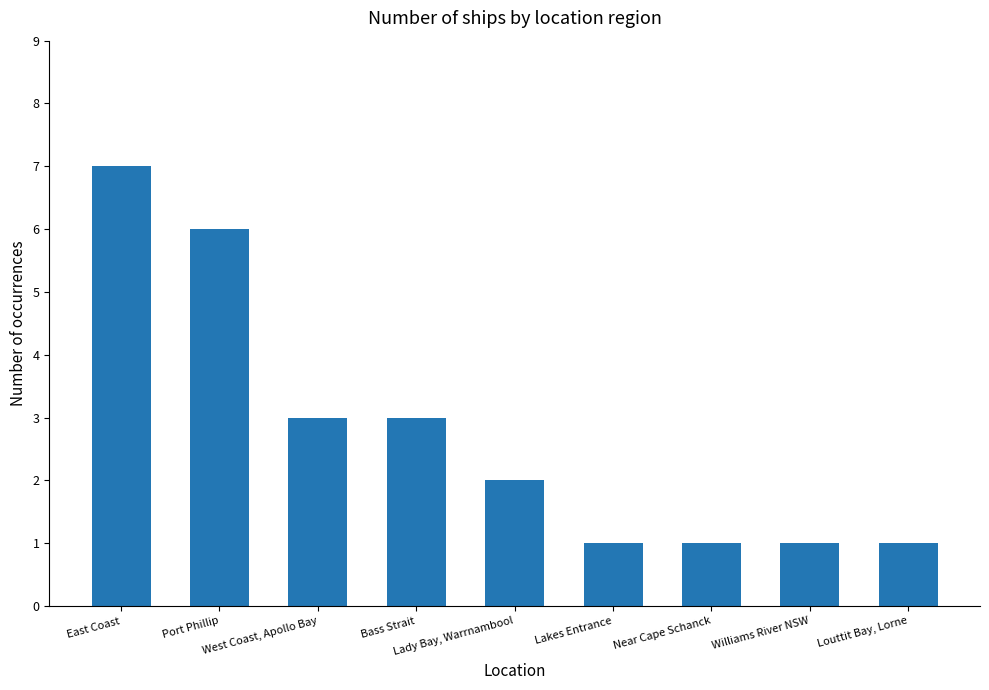

Between Louttit Bay, Lorne and East Coast, which is larger?

East Coast